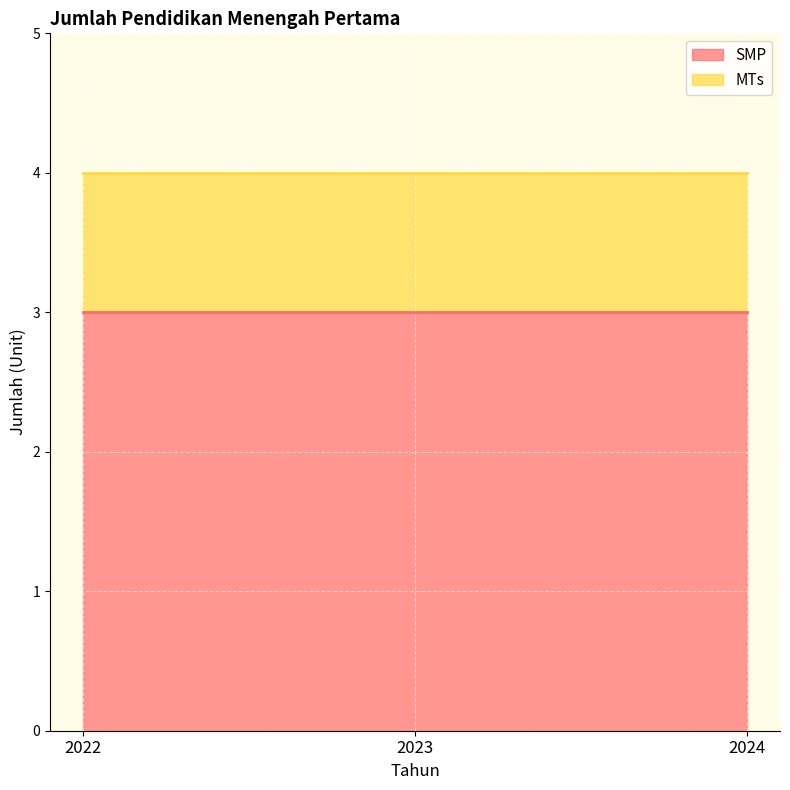

Which label corresponds to the largest value in the chart?

2022